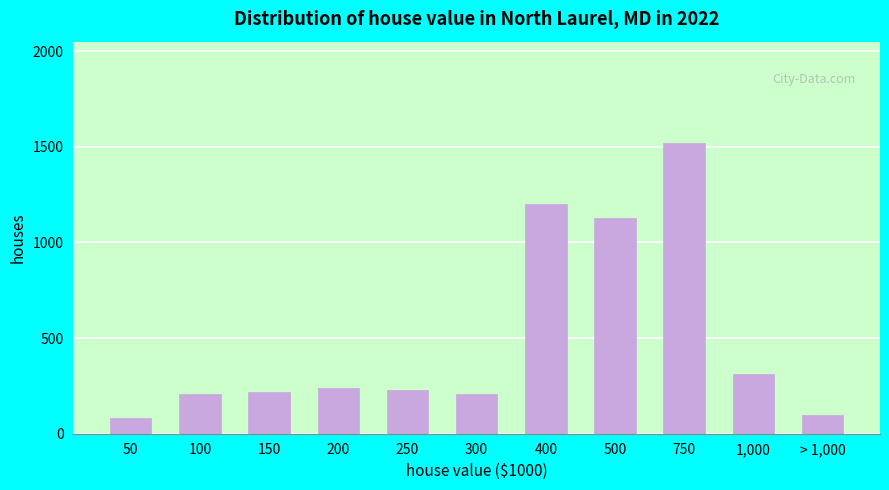

Reading left to right, extract all data points from this chart.

80	210	220	240	230	210	1200	1130	1520	310	100